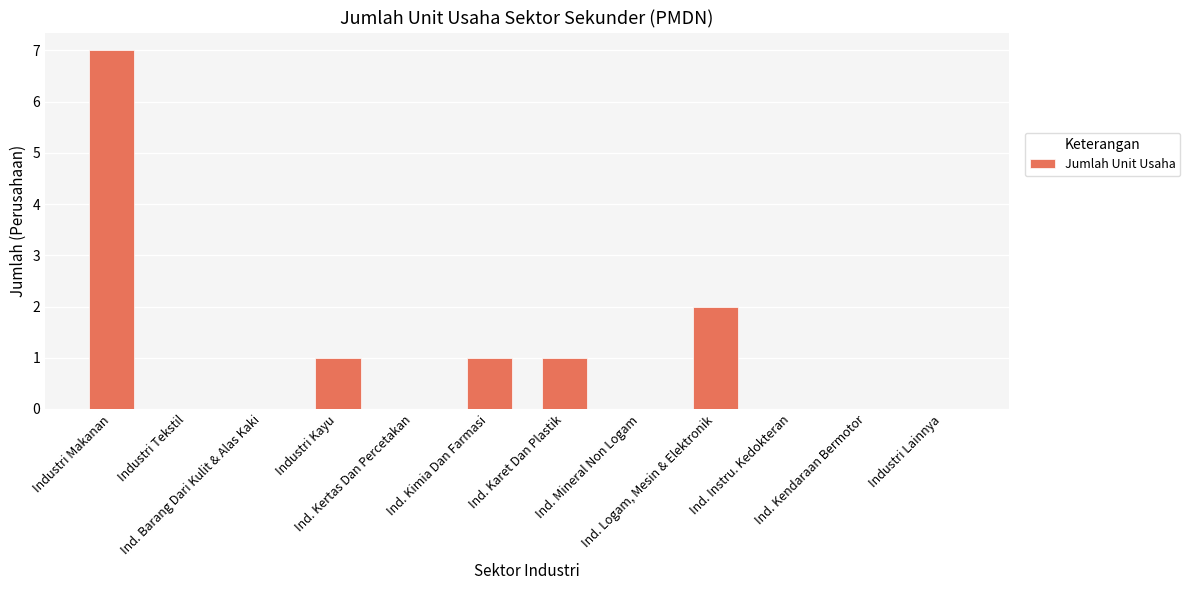

What is the greatest value displayed?

7